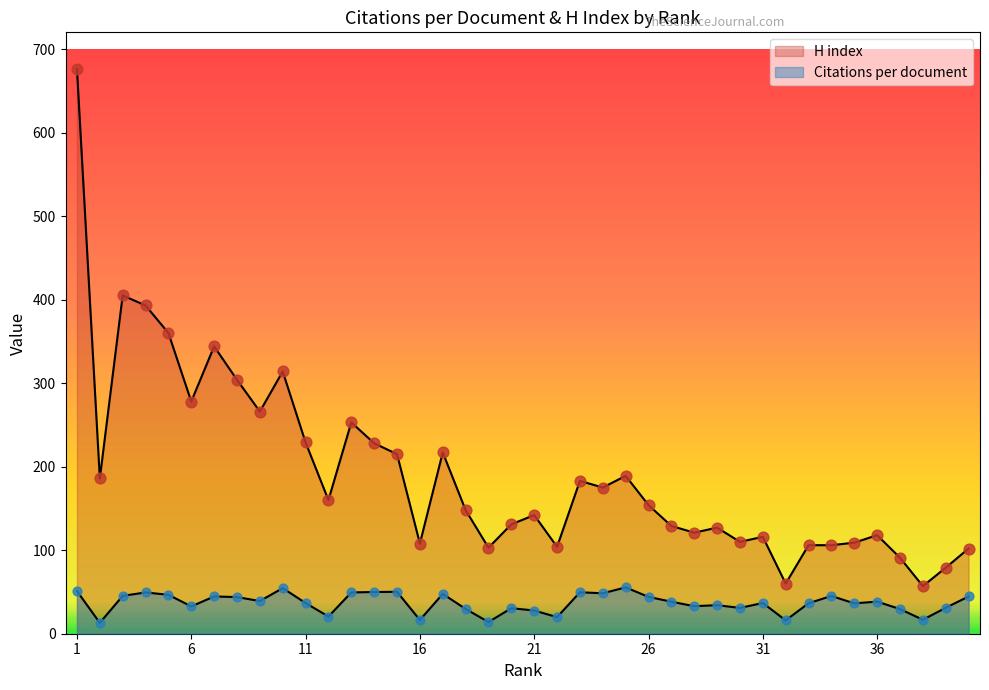

What are all the series names shown in the legend?

Citations per document, H index